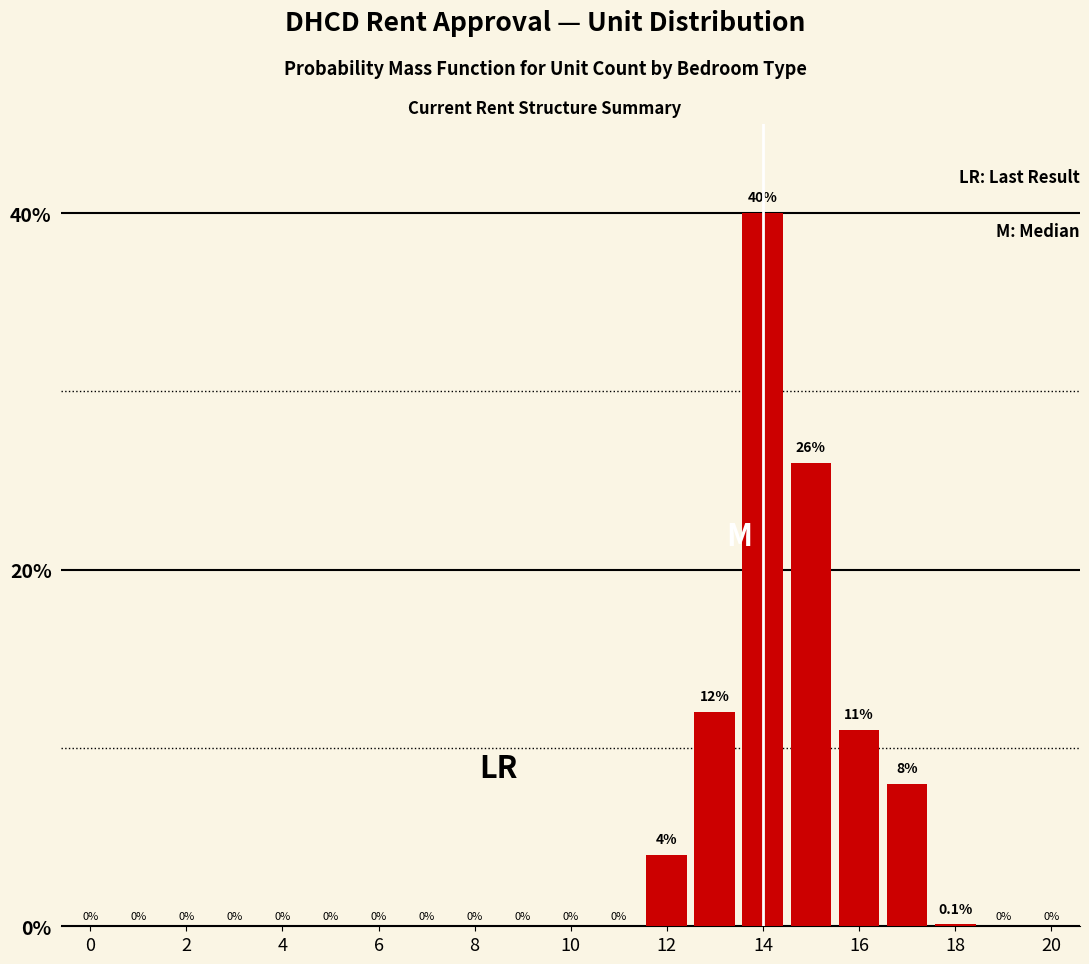

What is the maximum value shown in the chart?

40.0